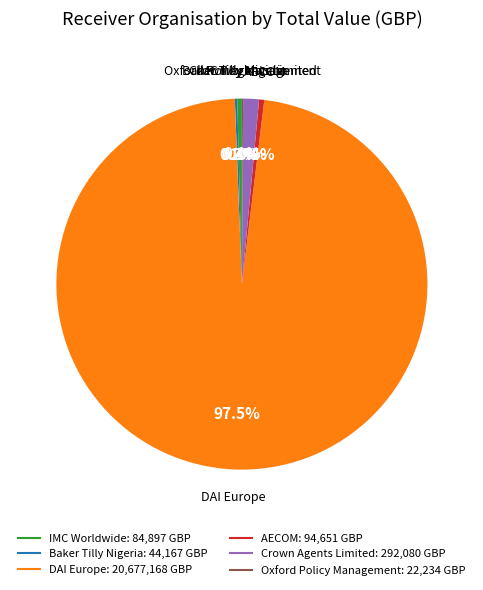

Is there a majority slice in this chart?

Yes